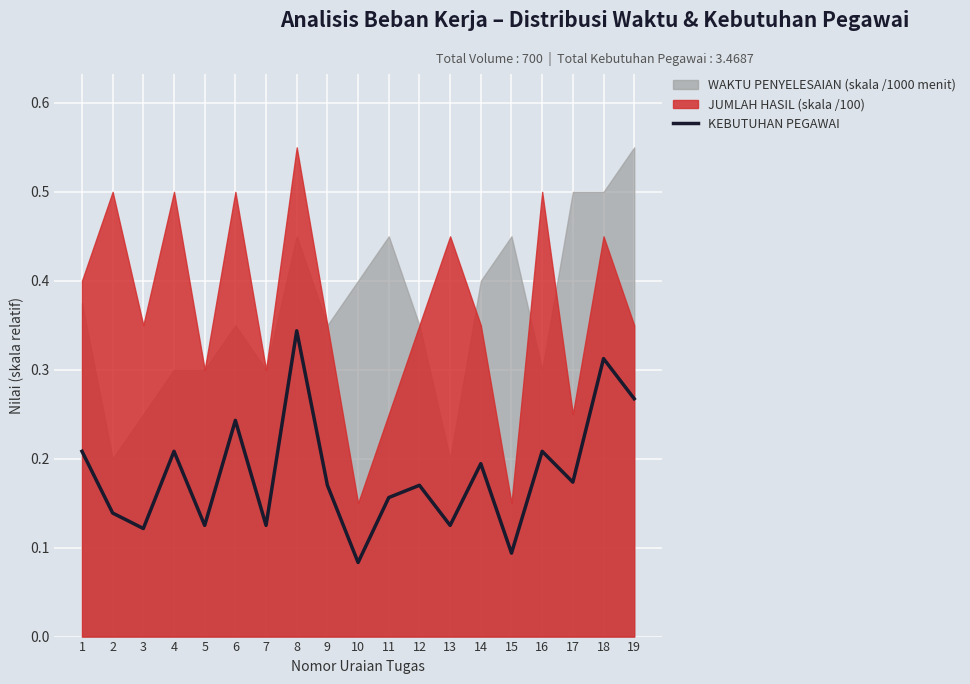

Reading left to right, what are all the values shown in this chart?

1=0.2	2=0.1	3=0.1	4=0.2	5=0.1	6=0.2	7=0.1	8=0.3	9=0.2	10=0.1	11=0.2	12=0.2	13=0.1	14=0.2	15=0.1	16=0.2	17=0.2	18=0.3	19=0.3